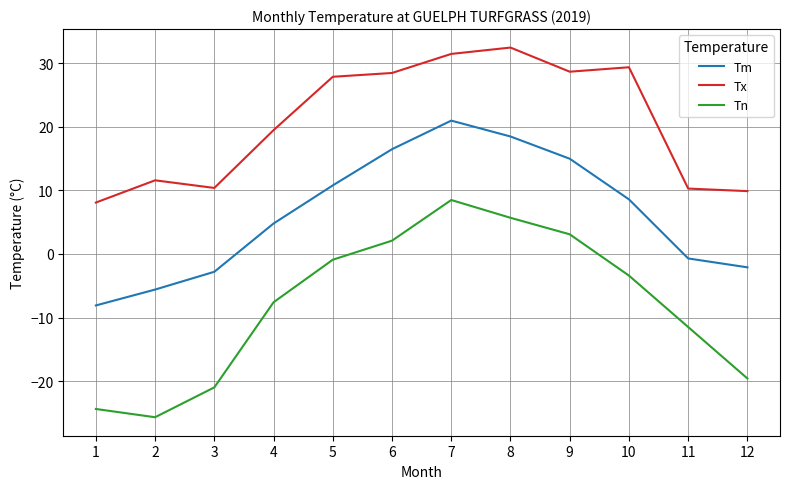

Rank the series by their maximum value, from highest to lowest.

Tx, Tm, Tn